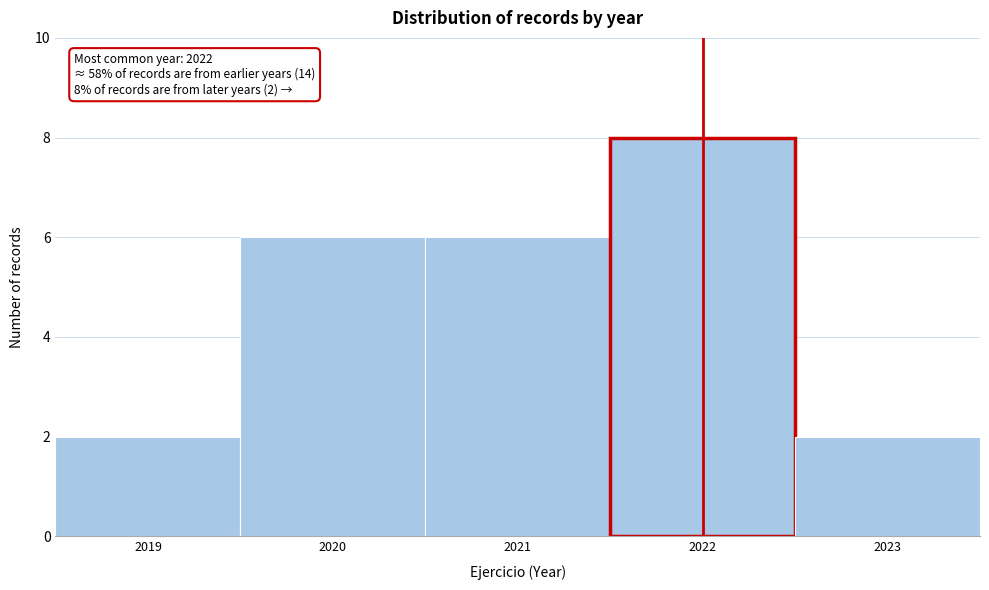

Over which range of the x-axis is the bar tallest?

2021.5 to 2022.5